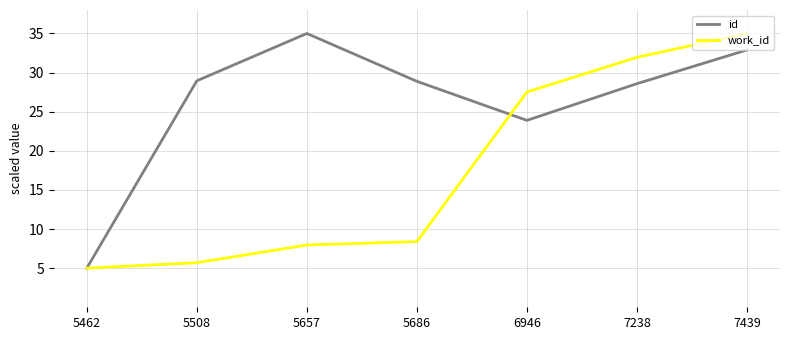

At which category is the sum across all series the highest?

7439